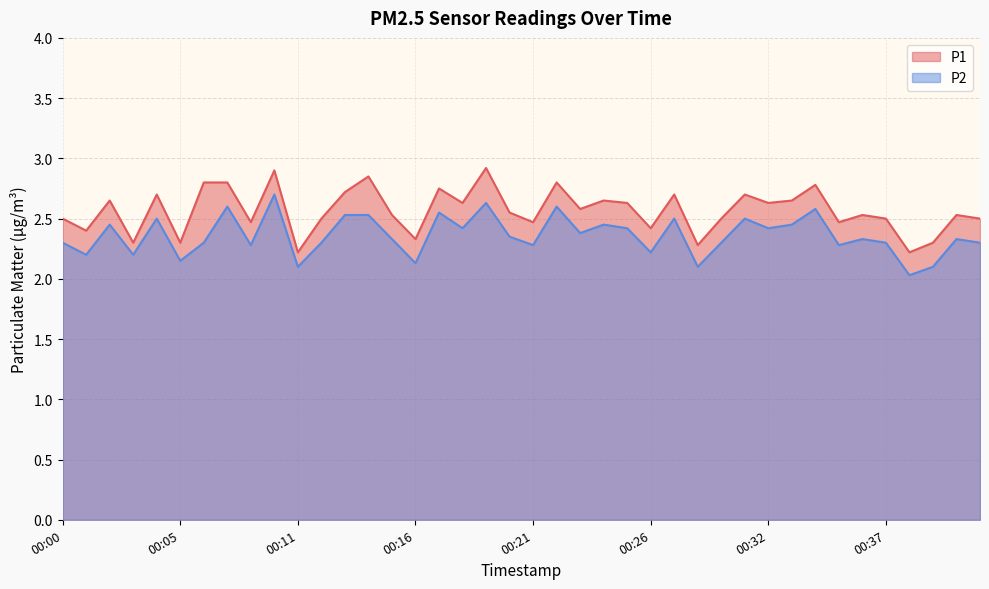

What is the approximate value of P2 at 00:02?

2.5